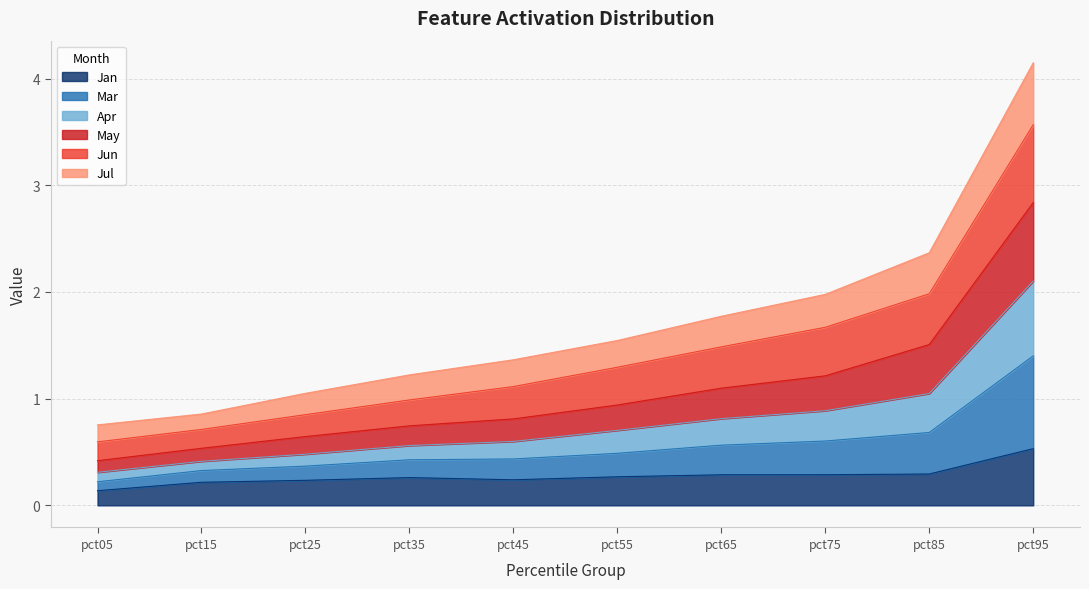

What is the difference between the highest and lowest values at pct55?

1.3